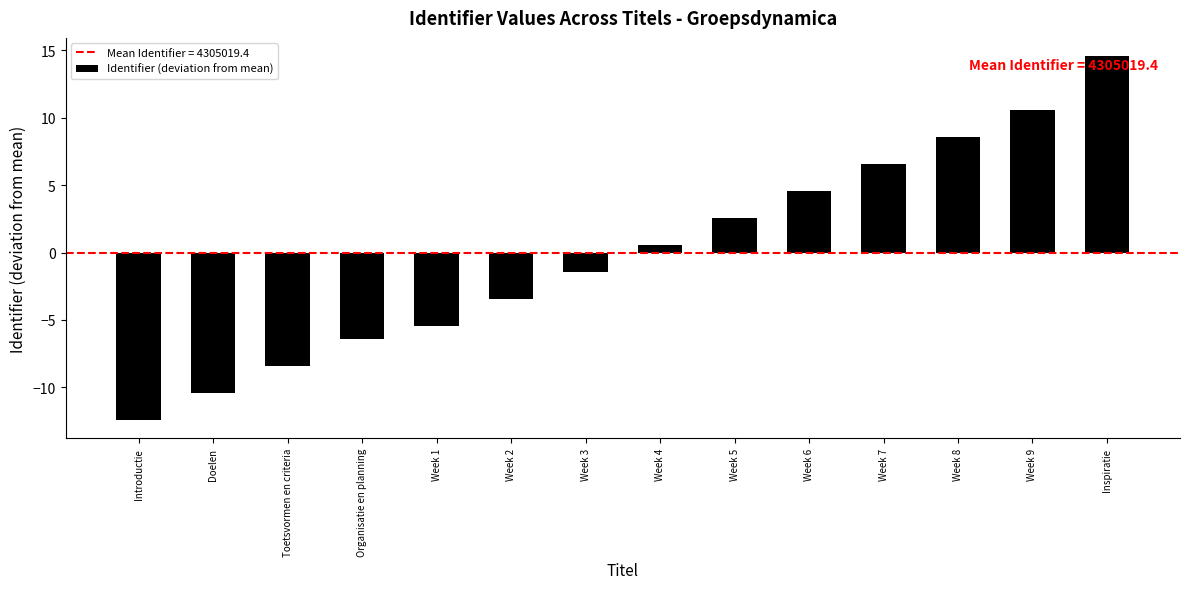

Is it true that the value at Week 1 is -9.7?

False